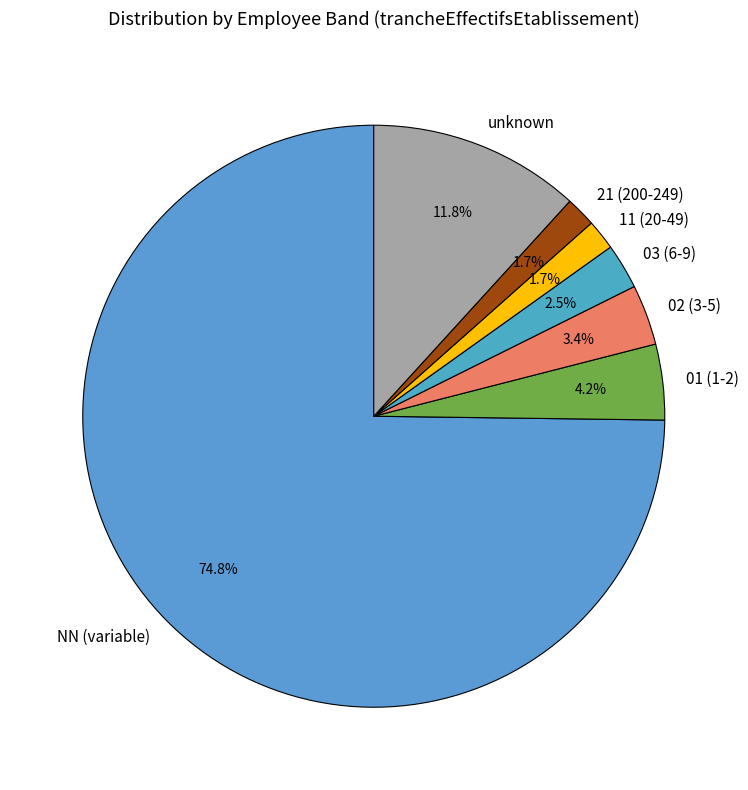

To the nearest percent, what is the difference between the largest and smallest slice percentages?

73%